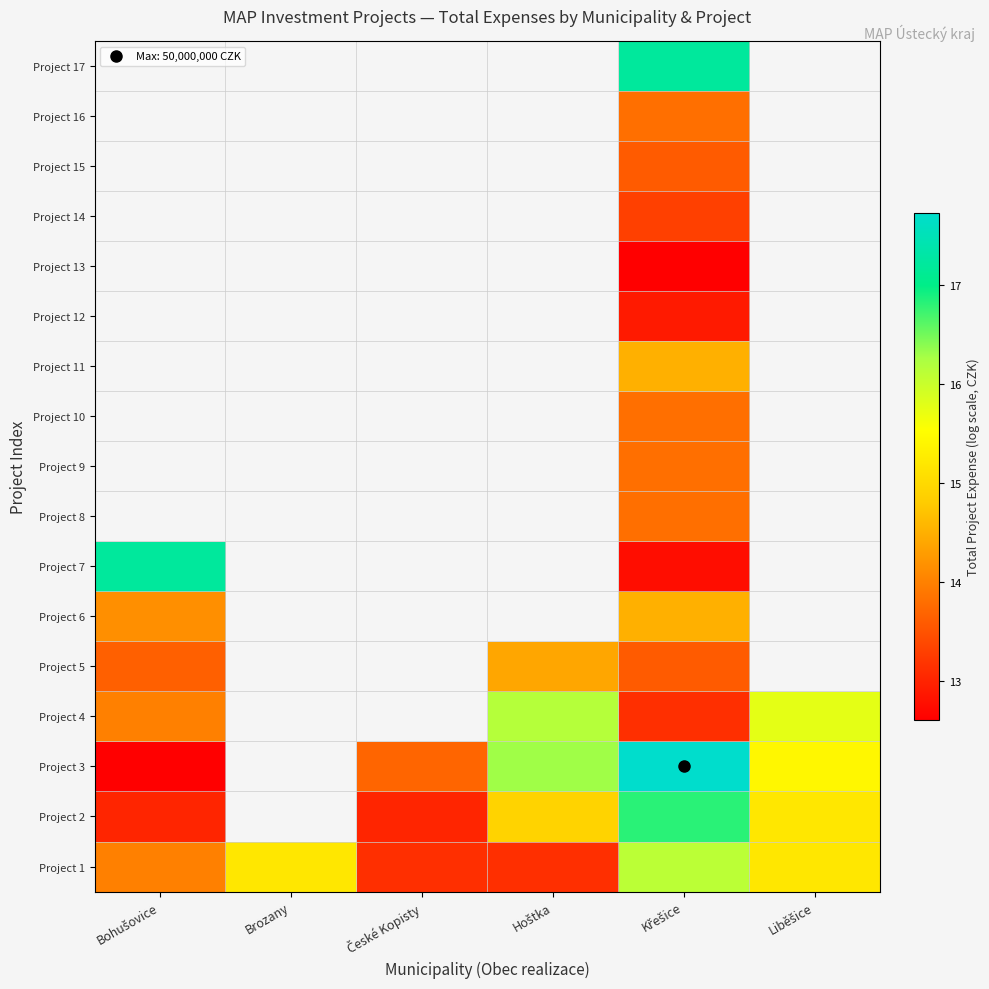

What is the difference between the second highest and minimum values in the Project 6 series?

0.4